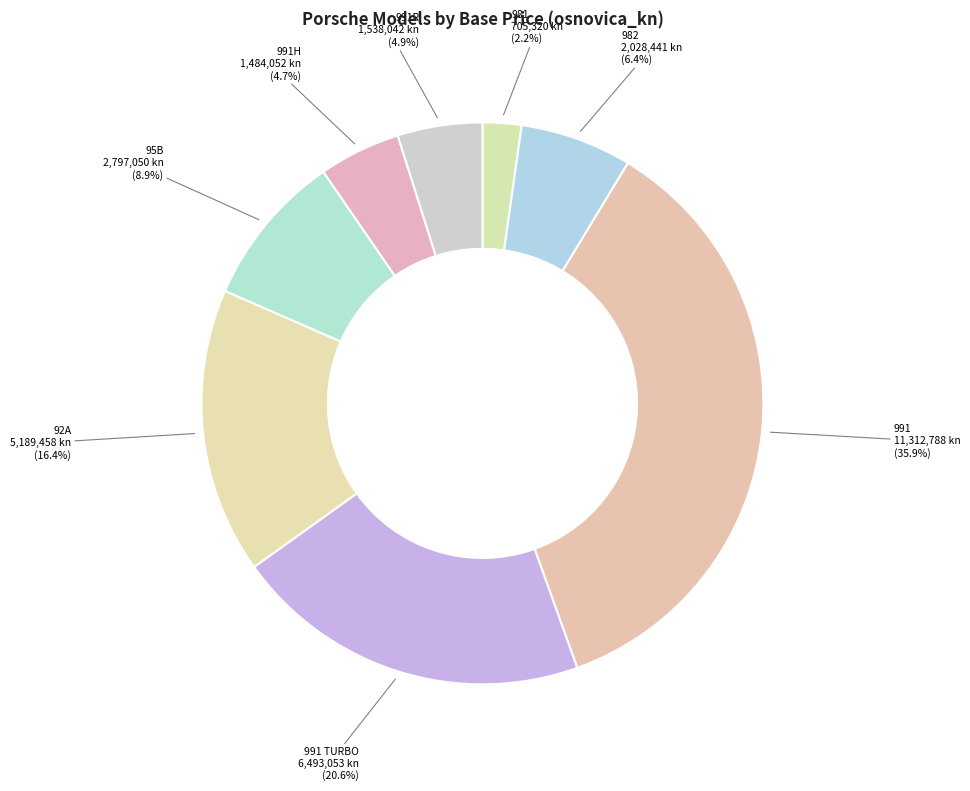

To the nearest percent, what percentage of the pie is 92A?

16%